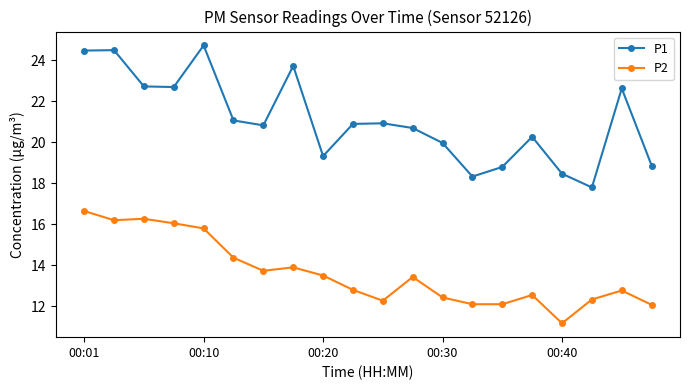

List the series in order of their peak value, highest first.

P1, P2